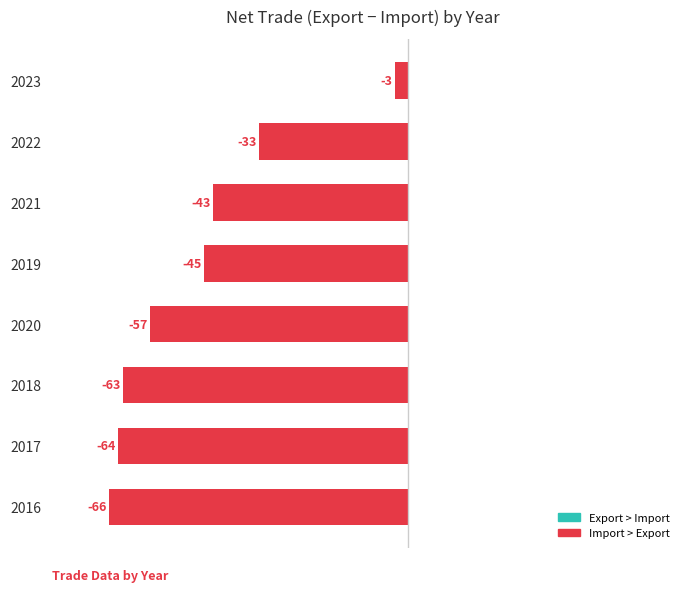

Rank the categories by value from highest to lowest.

2023, 2022, 2021, 2019, 2020, 2018, 2017, 2016